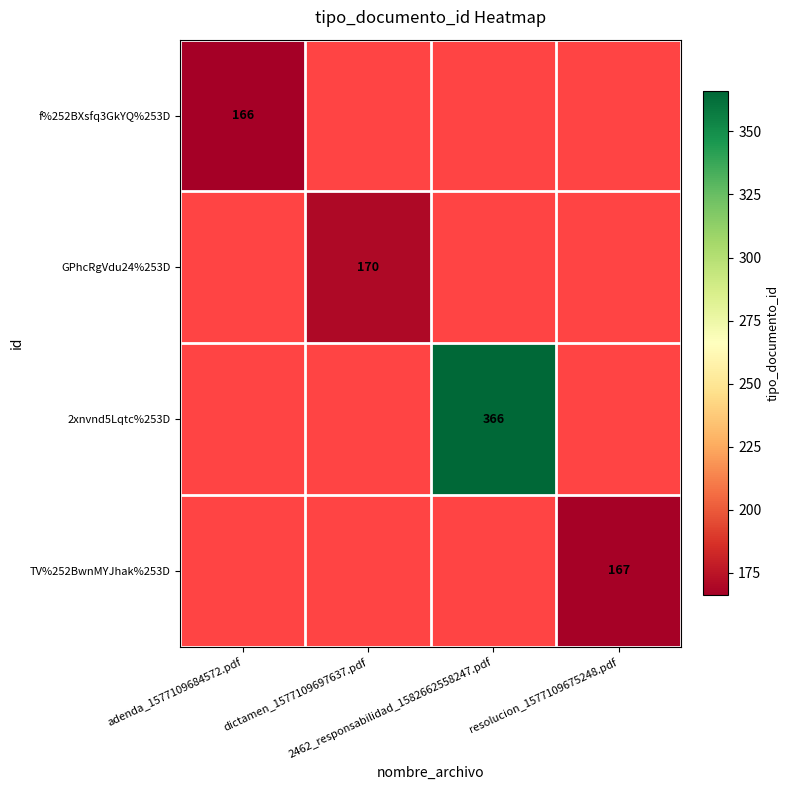

Which category has the highest value in the GPhcRgVdu24%253D series?

adenda_1577109684572.pdf